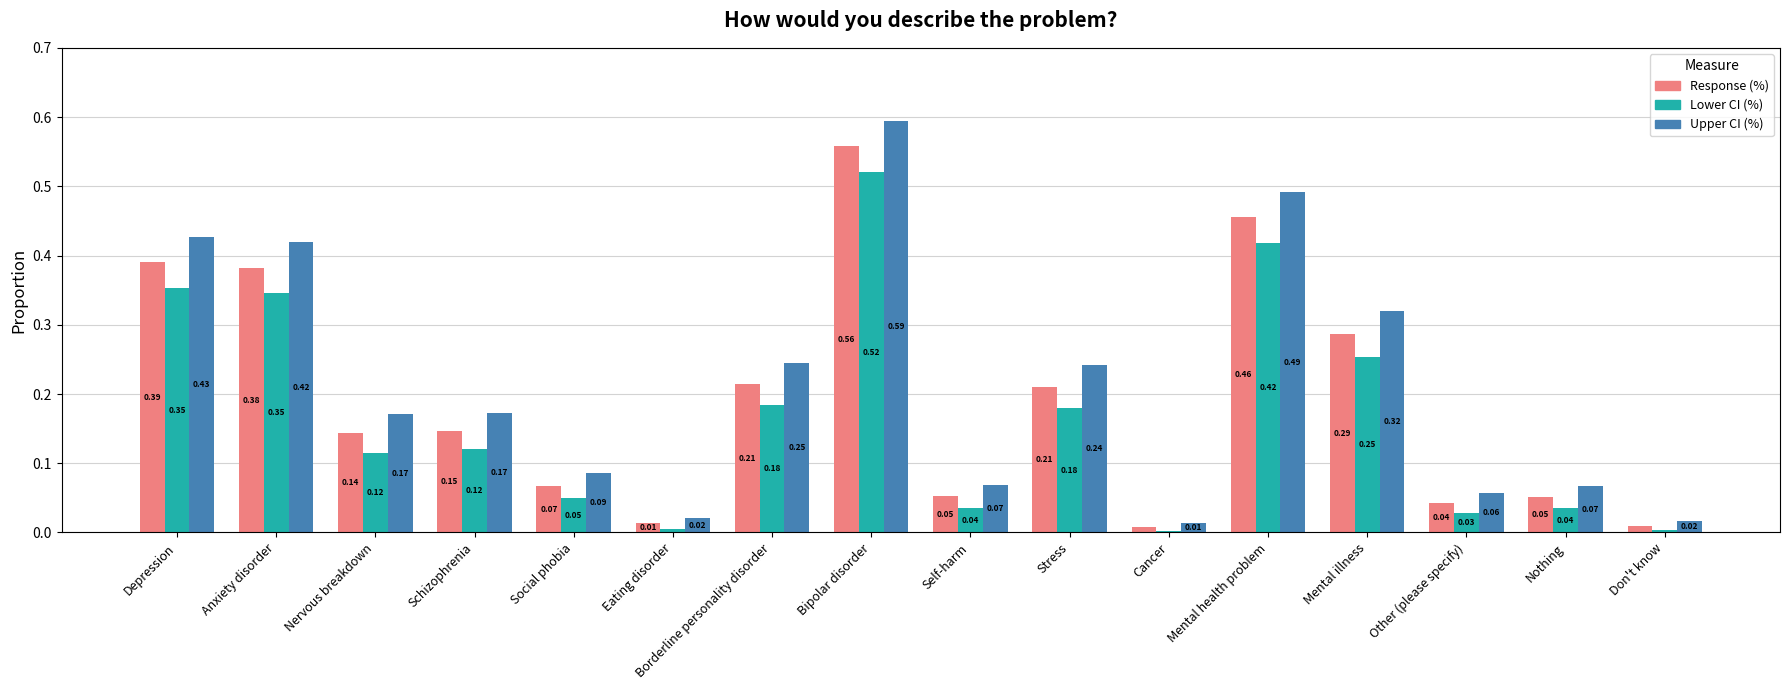

What are all the series names shown in the legend?

Response (%), Lower CI (%), Upper CI (%)